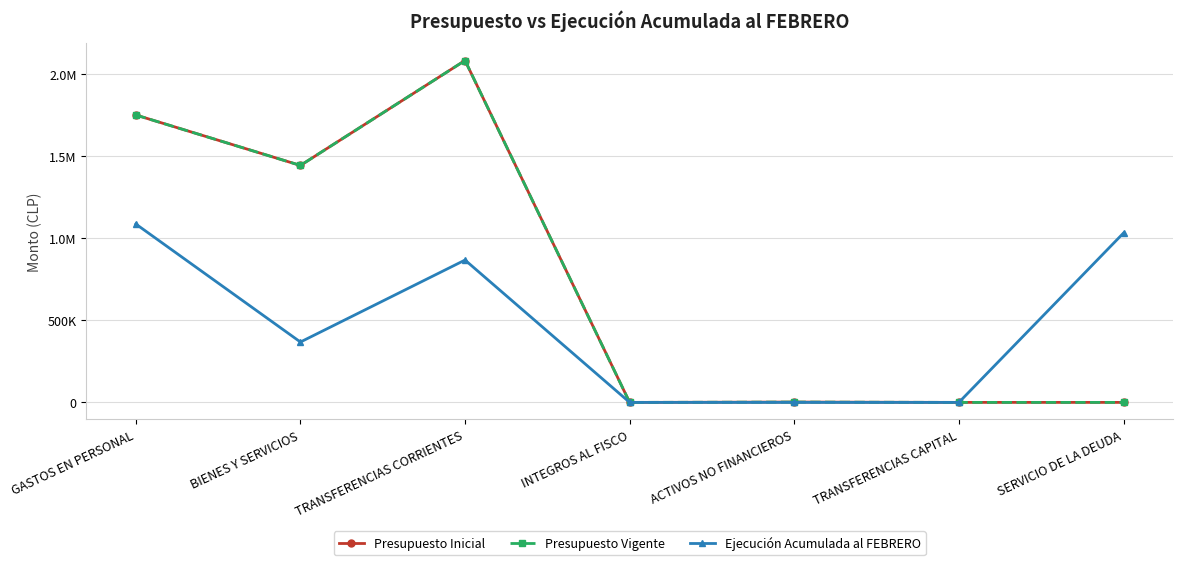

True or false: Presupuesto Vigente has more than 0 interior local peaks.

True